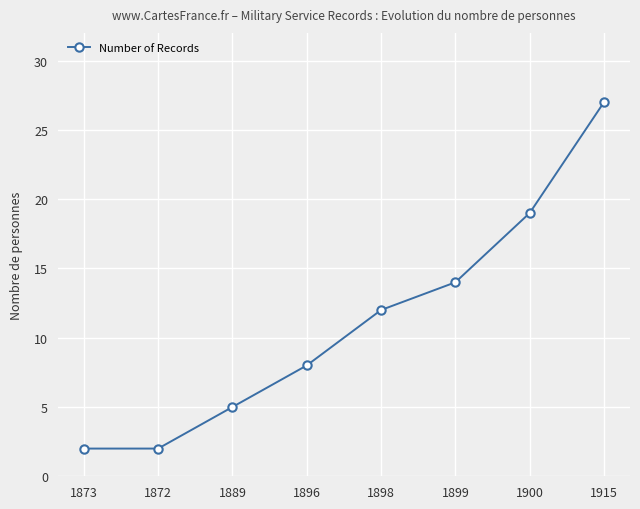

Count the number of data series in this chart.

1